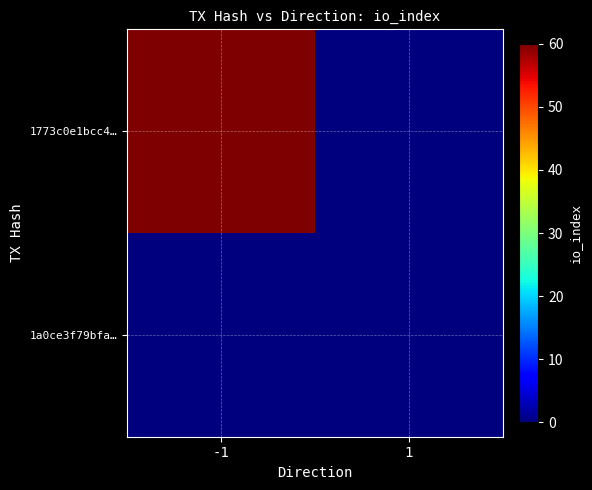

At which category is the sum across all series the highest?

-1